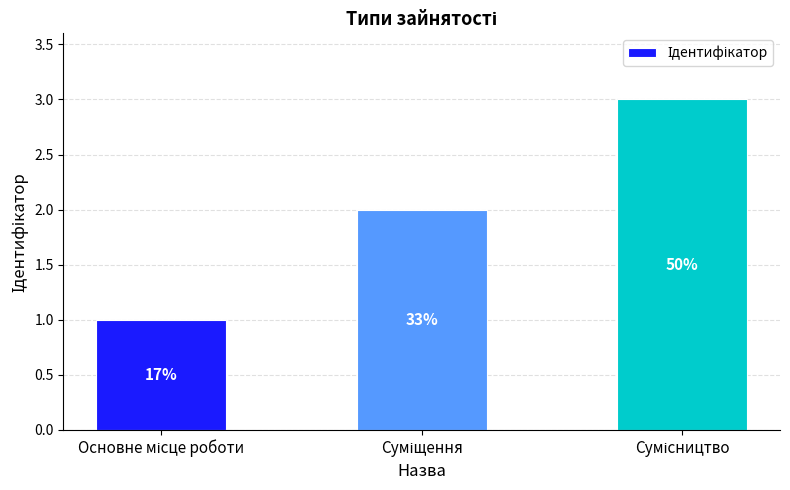

How many bars are there in total?

3